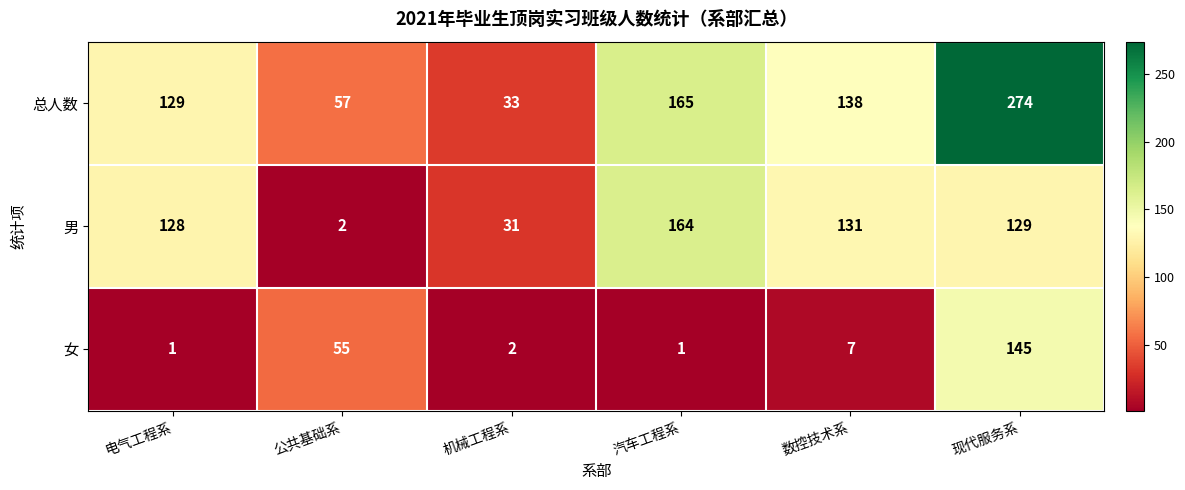

What is the total value across all series at 现代服务系?

548